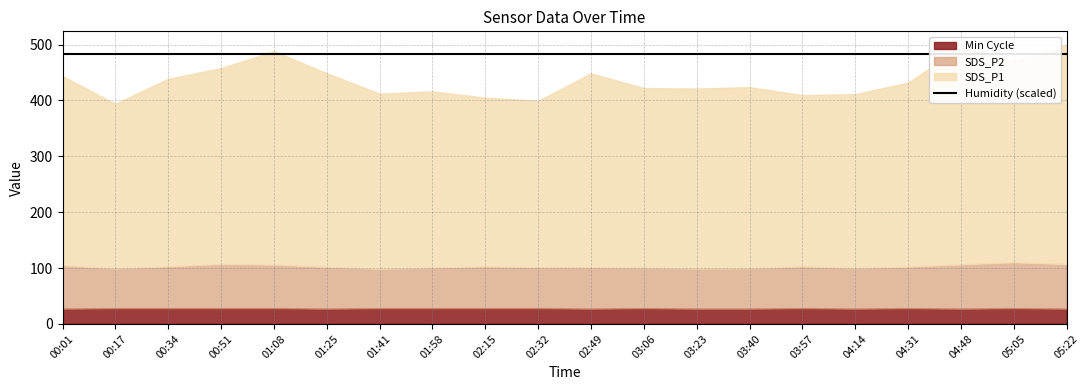

In SDS_P2, how many points are higher than both neighbors (excluding endpoints)?

5